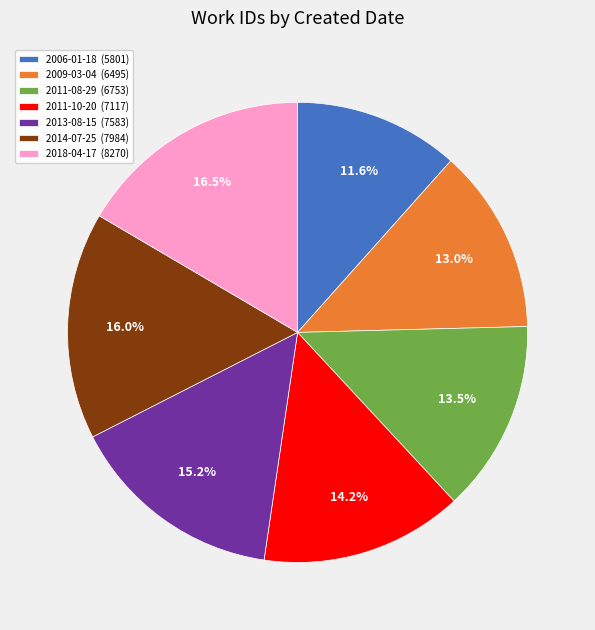

How many segments does this pie chart have?

7